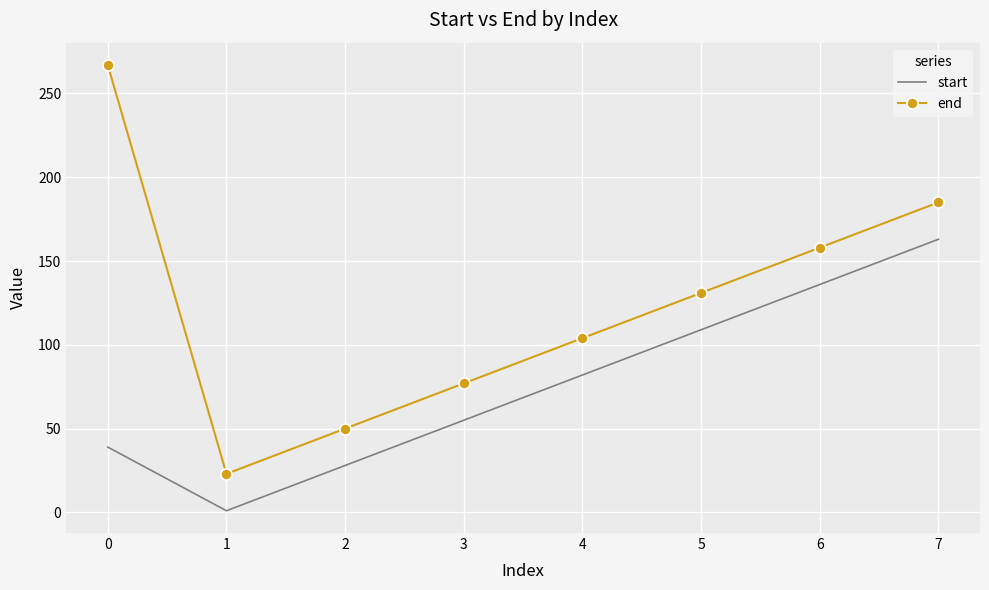

Where is start nearest to the value 82?

4